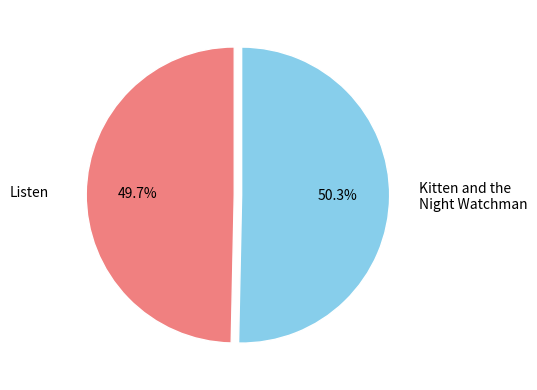

How many slices are in this pie chart?

2